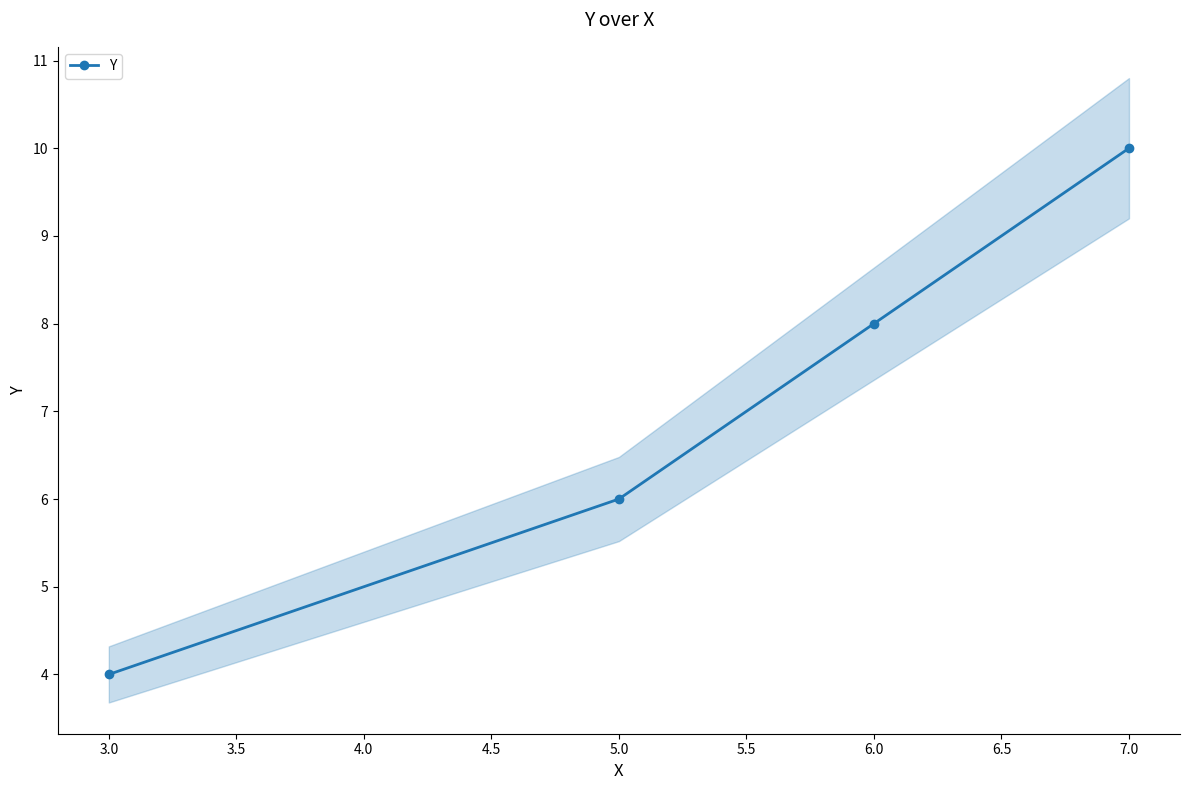

What is the maximum value for Y?

10